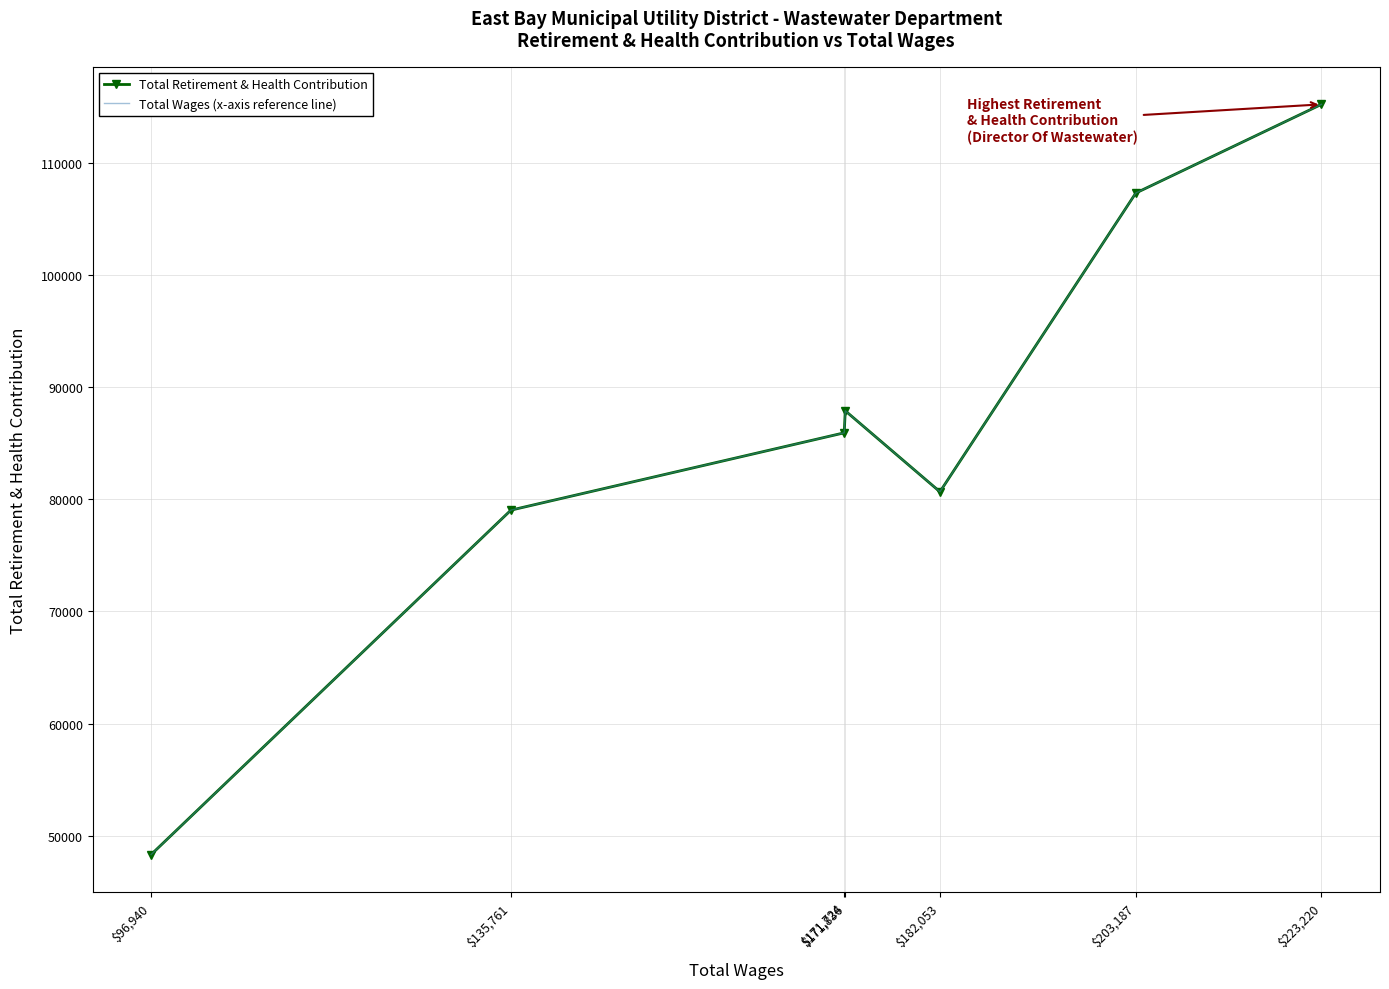

True or false: Total Wages (x-axis reference line) and Total Retirement & Health Contribution intersect in this chart.

False